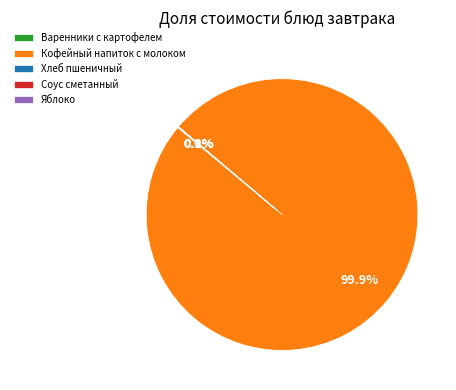

Which category has the biggest portion of the pie?

Кофейный напиток с молоком